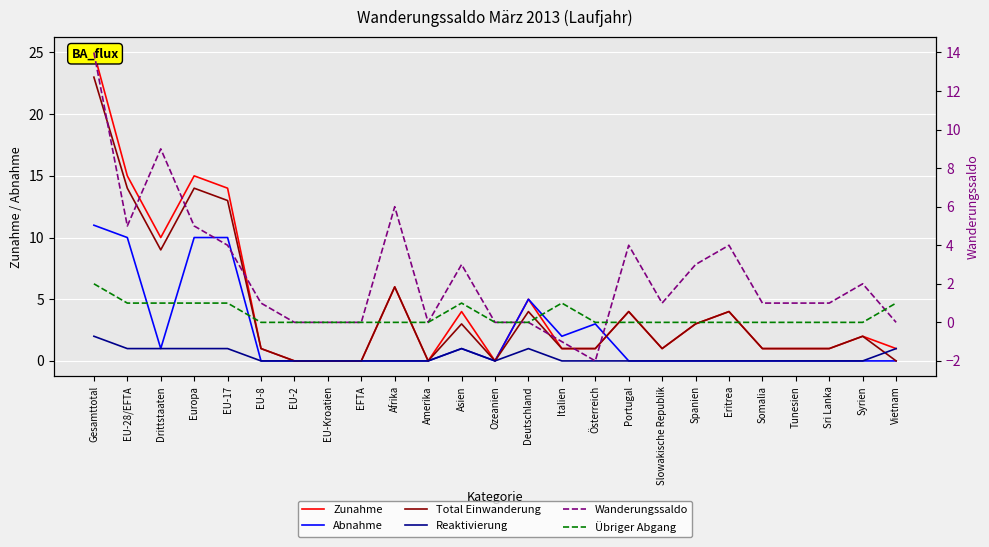

Is it true that Total Einwanderung equals 4 at Eritrea?

True